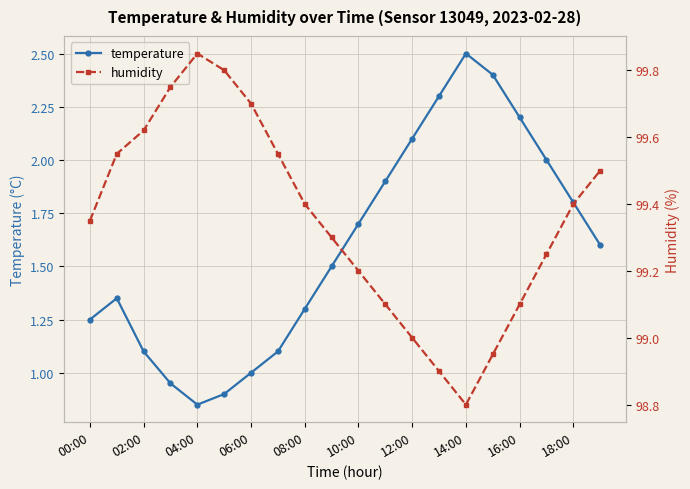

Is it true that temperature equals 0.5 at 14:00?

False